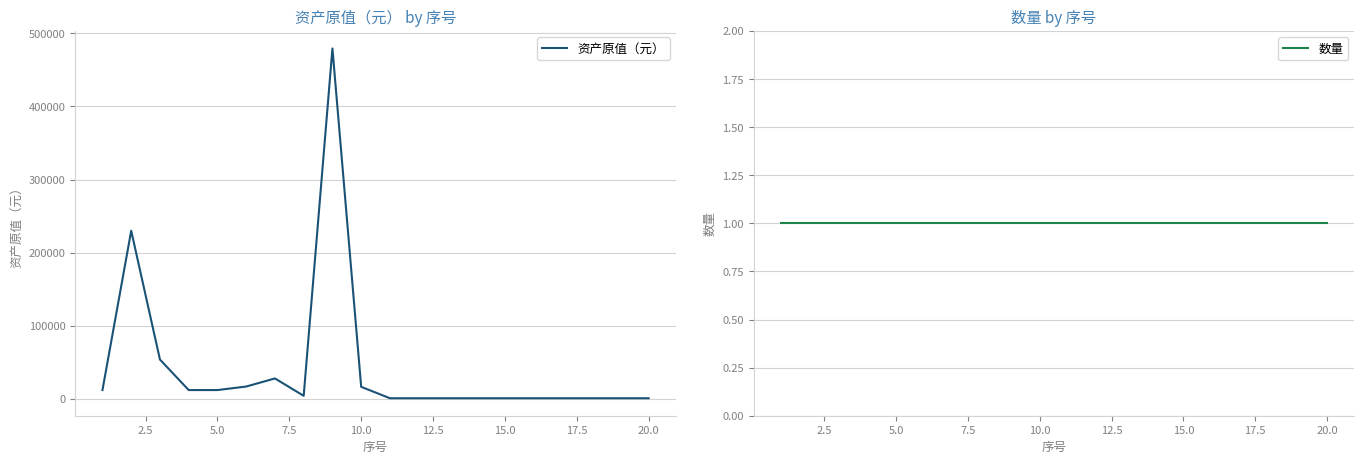

True or false: 资产原值（元） and 数量 intersect in this chart.

False